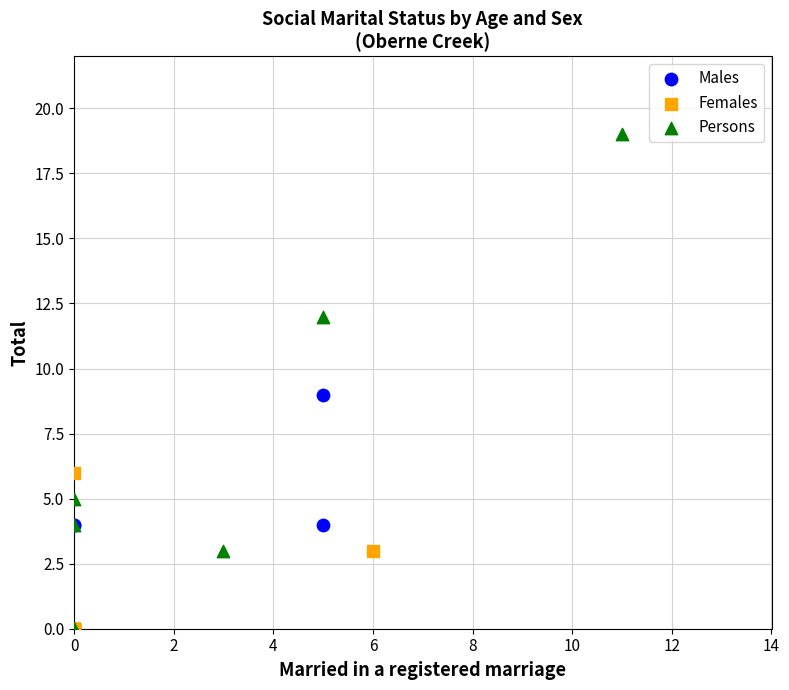

Which series has the largest Y range (max minus min)?

Persons